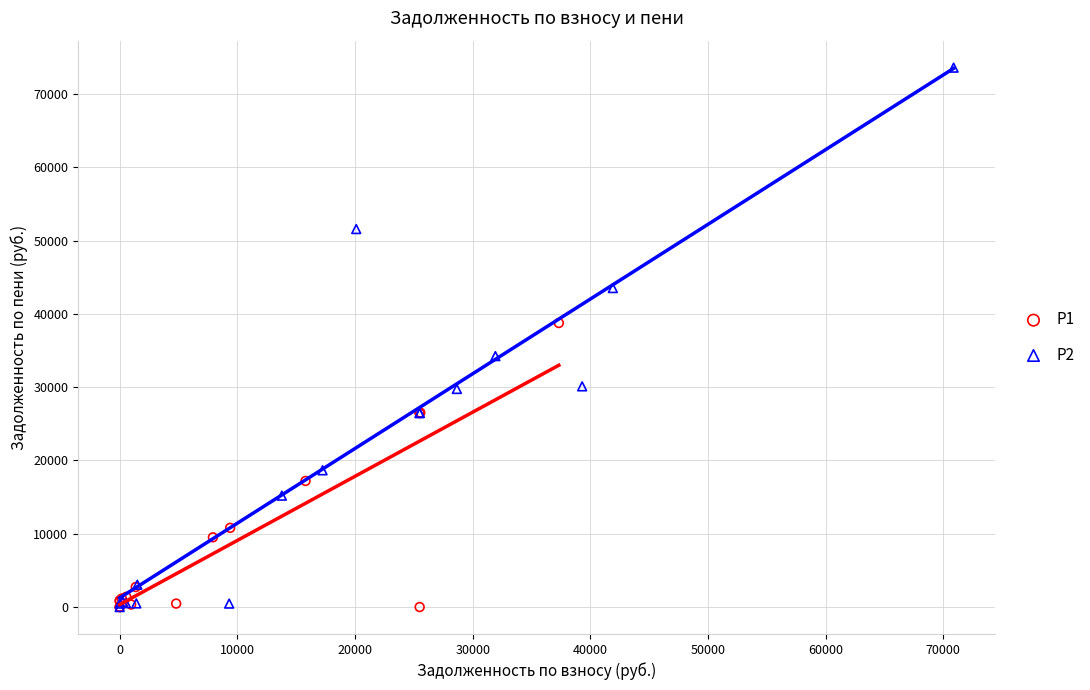

Which series contains the highest Y value?

P2